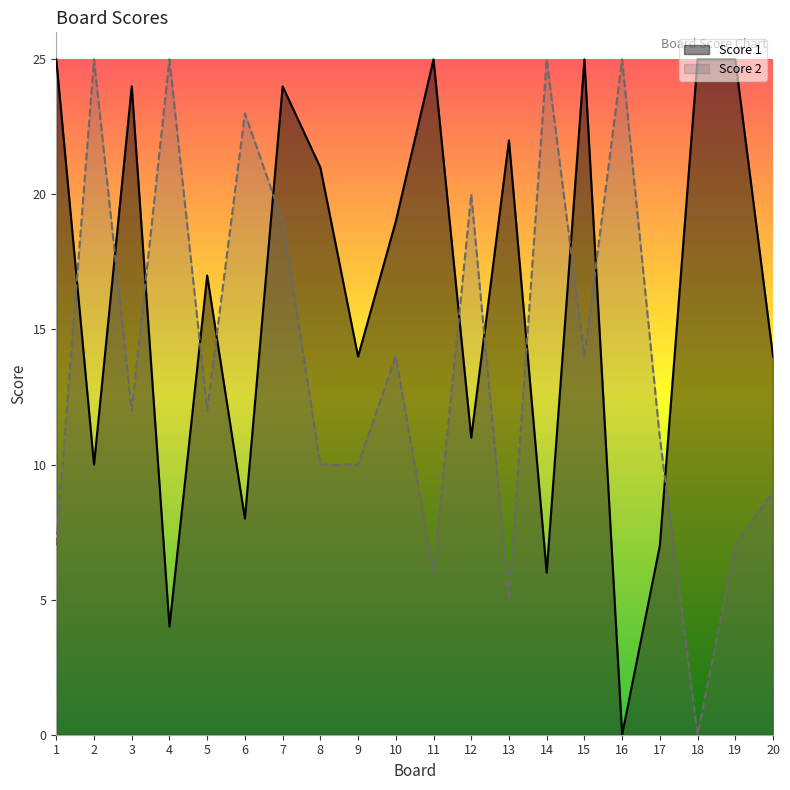

Which series has the largest range (max minus min)?

Score 1